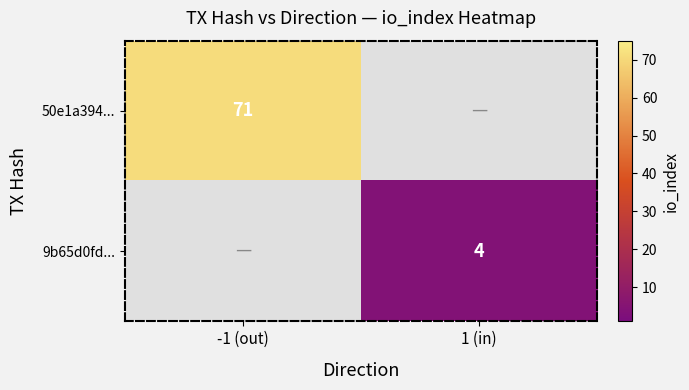

True or false: 50e1a394... has a value of 71 at -1 (out).

True